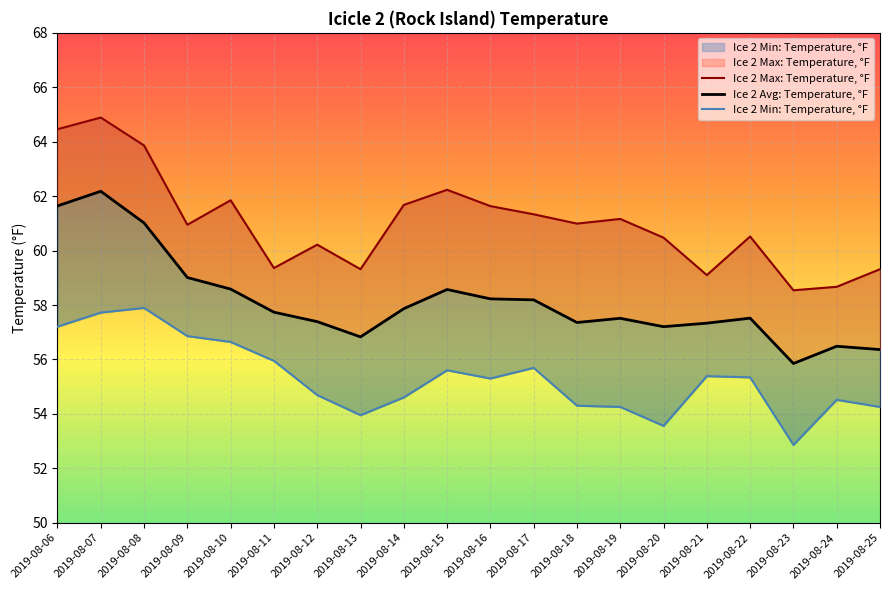

What is the value of the Ice 2 Max: Temperature, °F point at the 9th from the left?

61.7